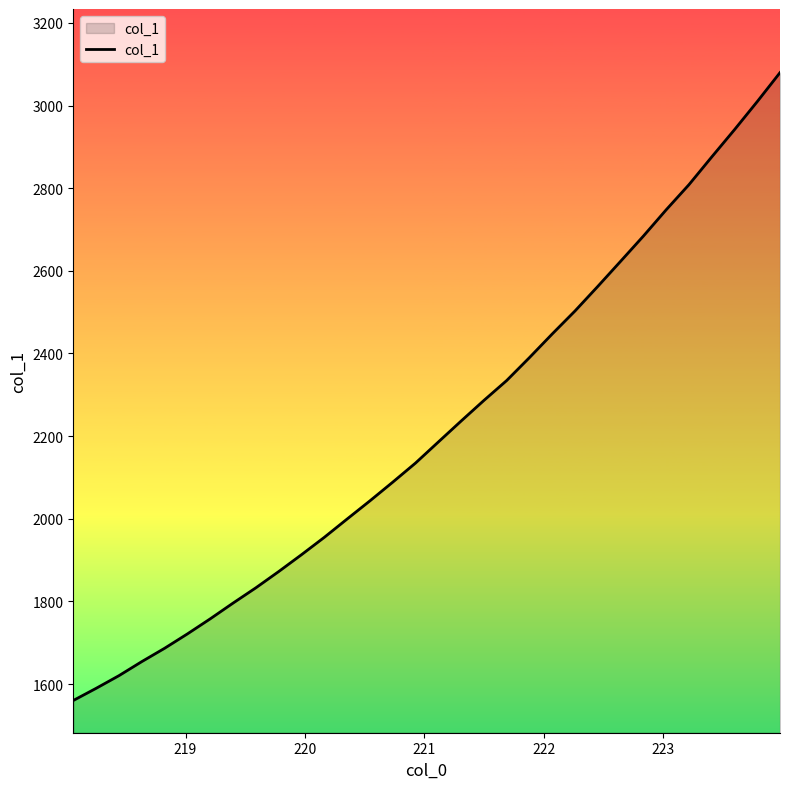

What is the sum of all values?

70940.5